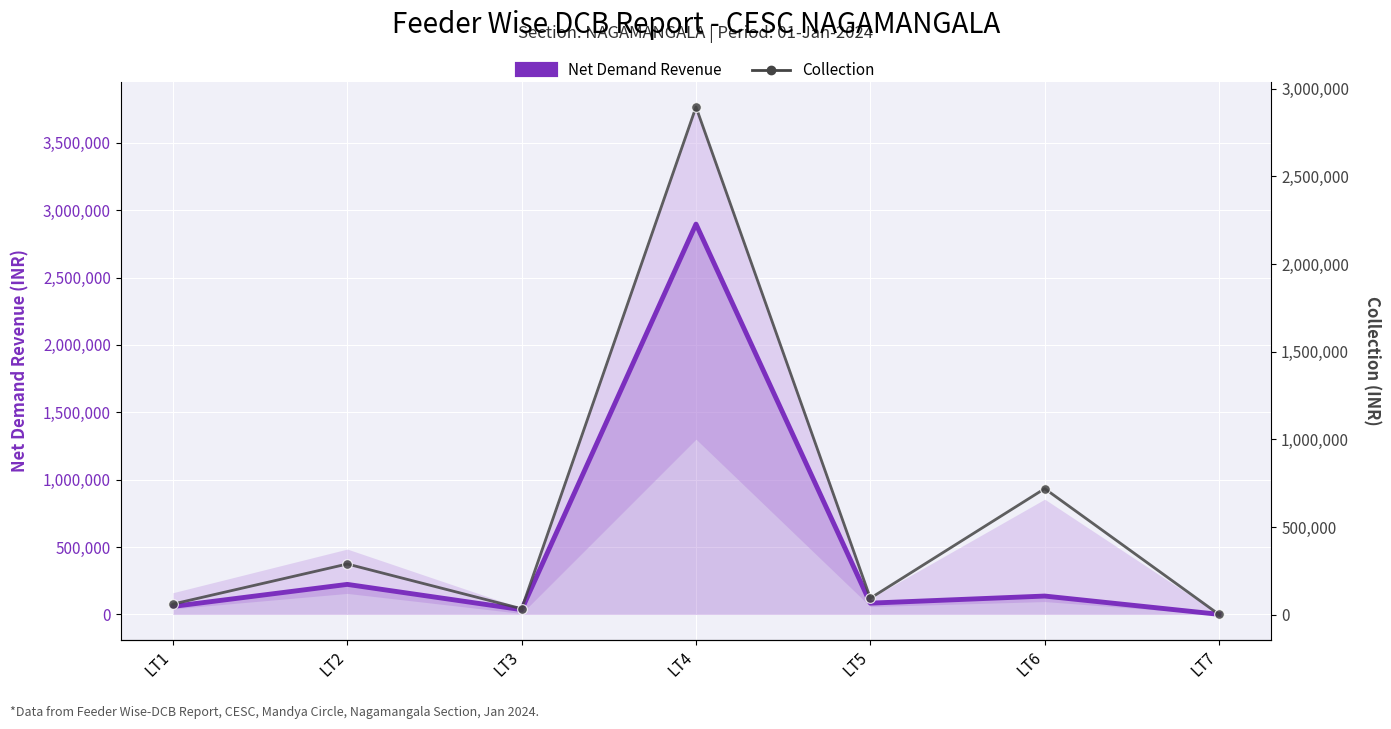

True or false: Collection has more than 0 interior local peaks.

True